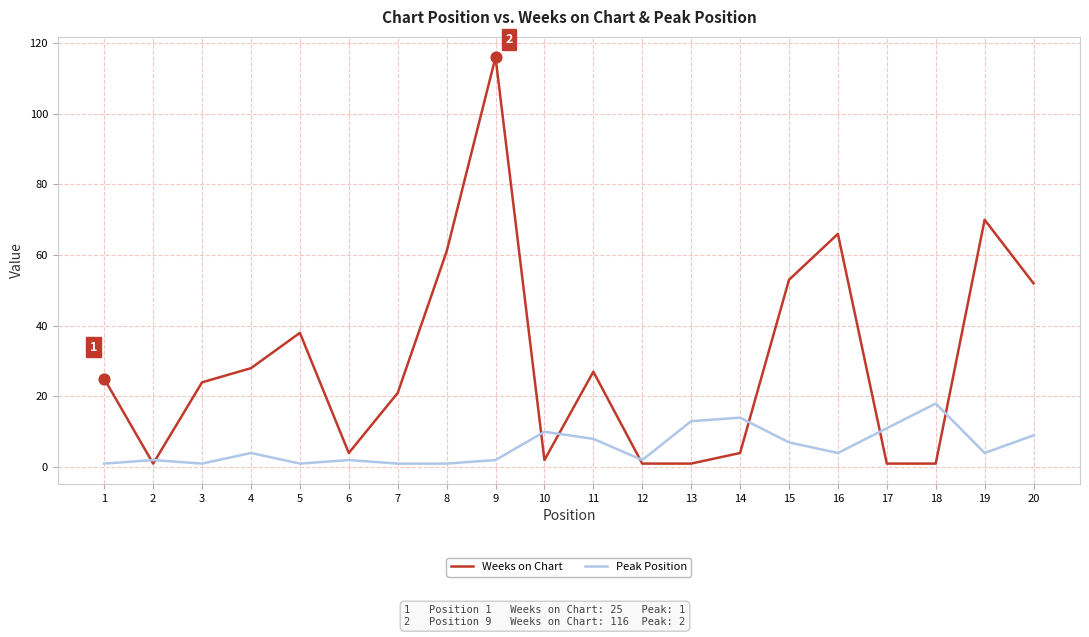

Which series has the largest total across all categories?

Weeks on Chart